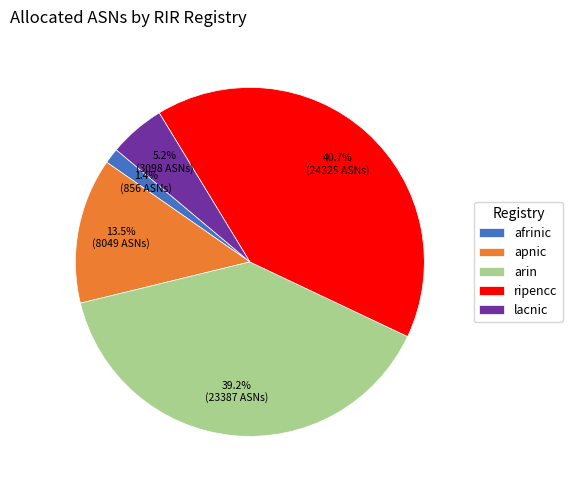

Does any single category account for the majority?

No